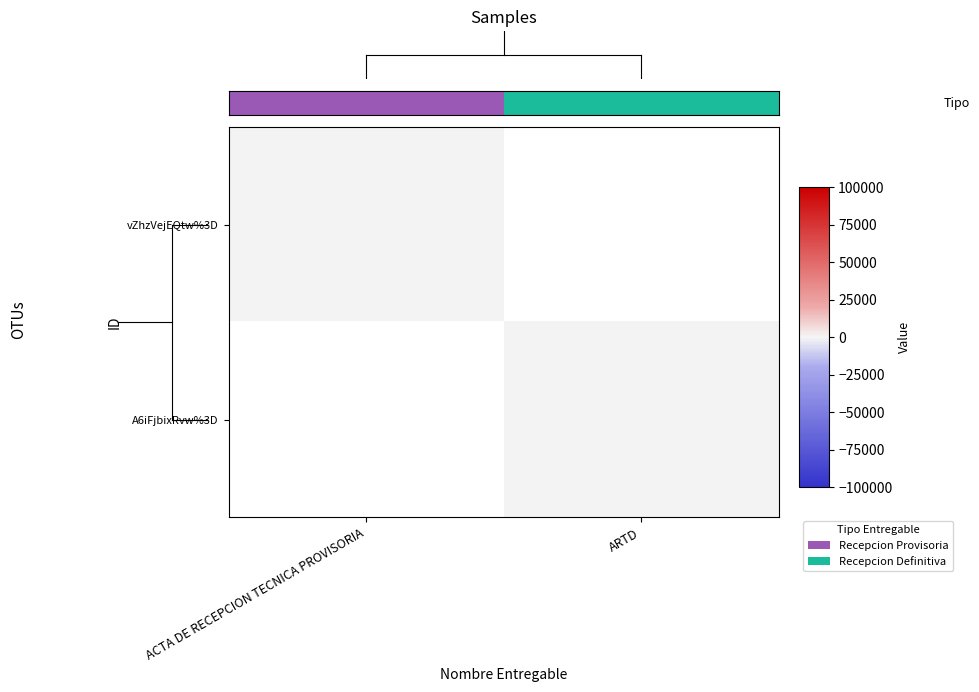

What is the greatest value displayed?

1.0